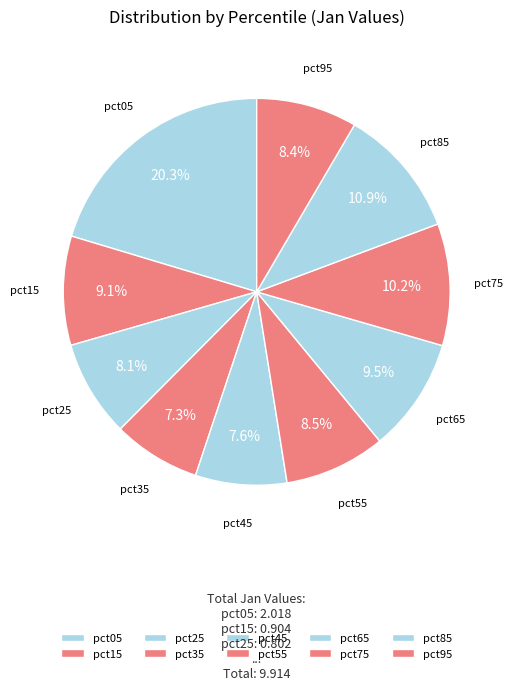

Which category has the biggest portion of the pie?

pct05